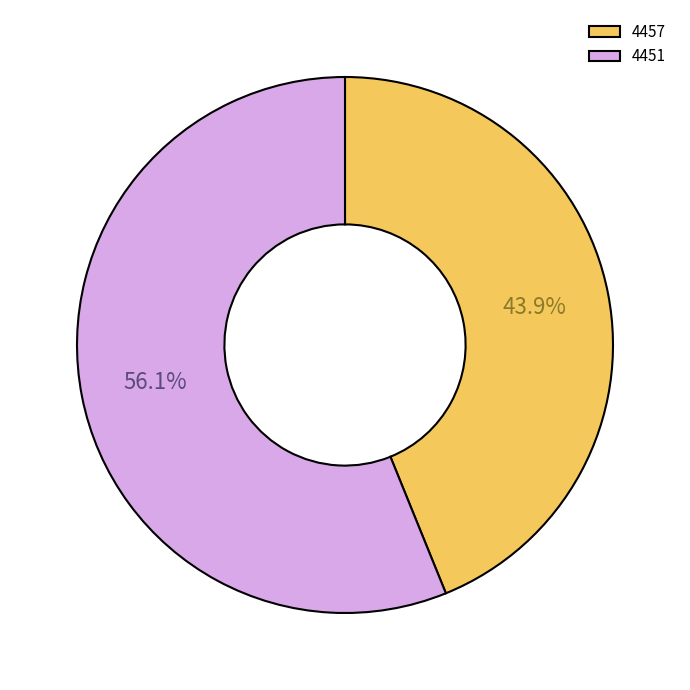

How many slices are in this pie chart?

2